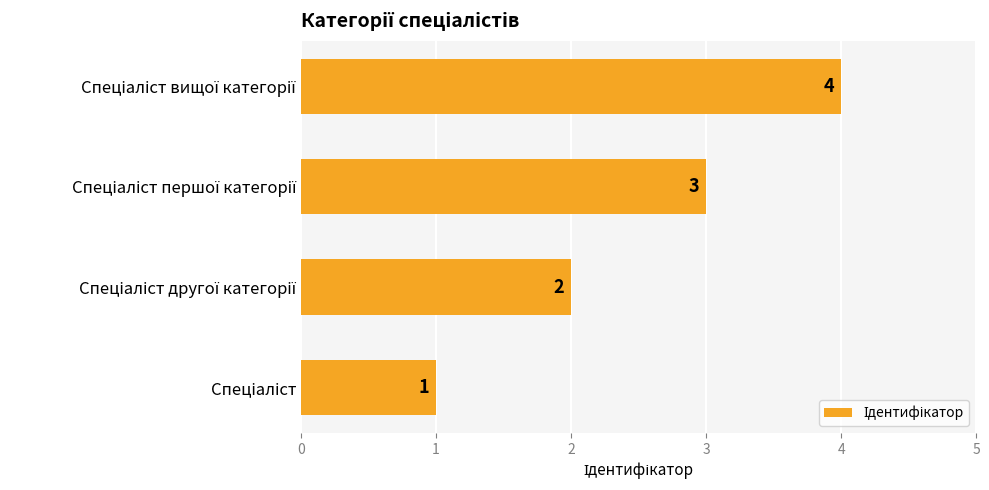

What is the sum of all values?

10